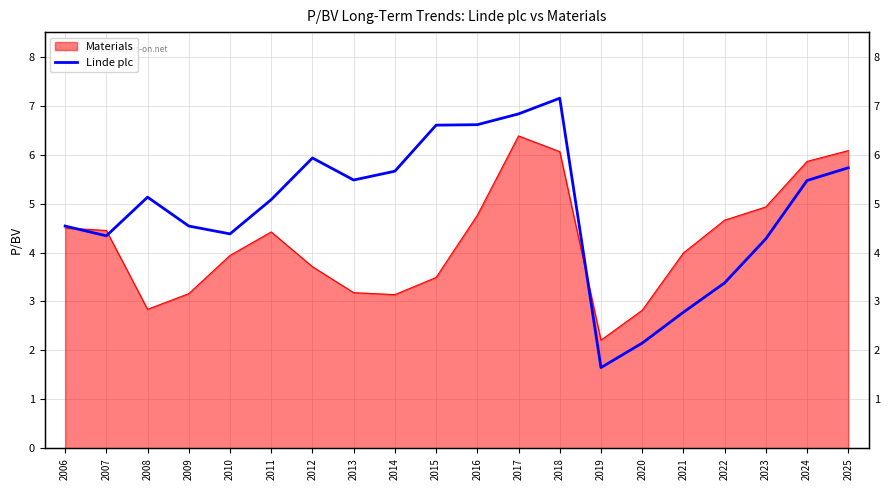

Is it true that the value at 2020 is 1.2?

False